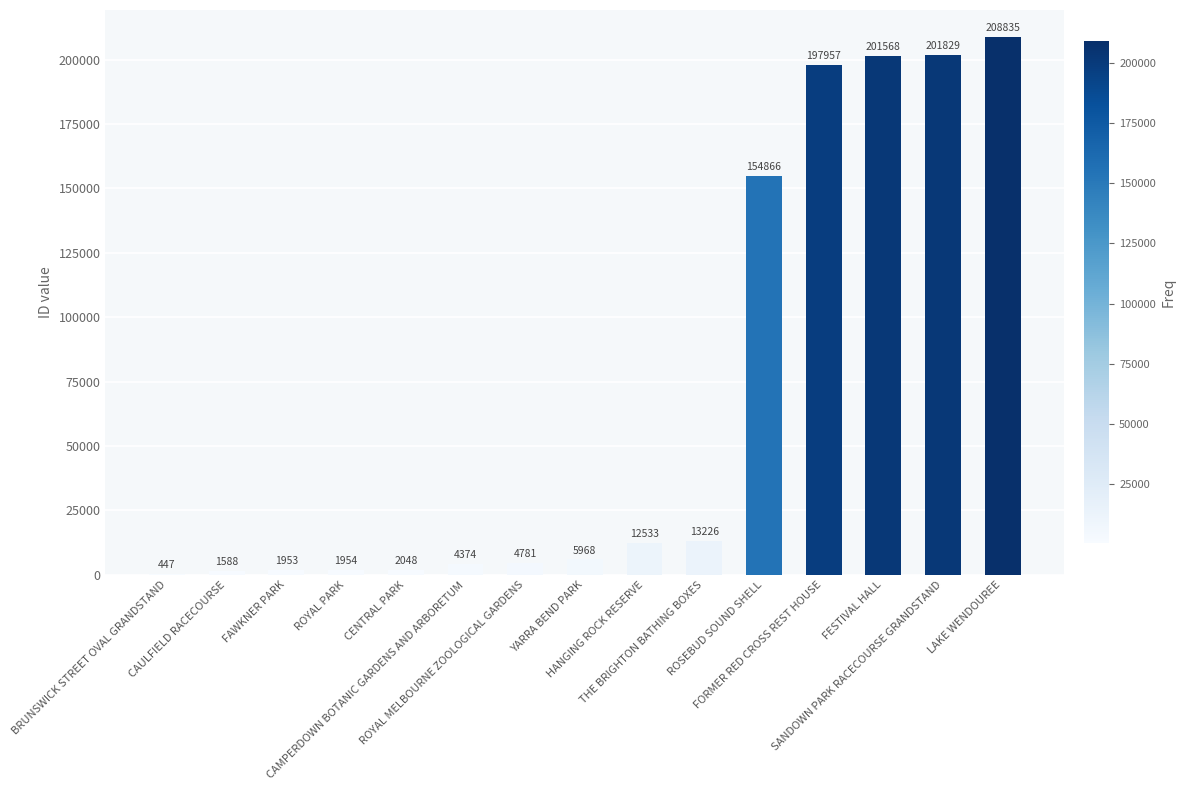

What is the sum of all values?

1013927